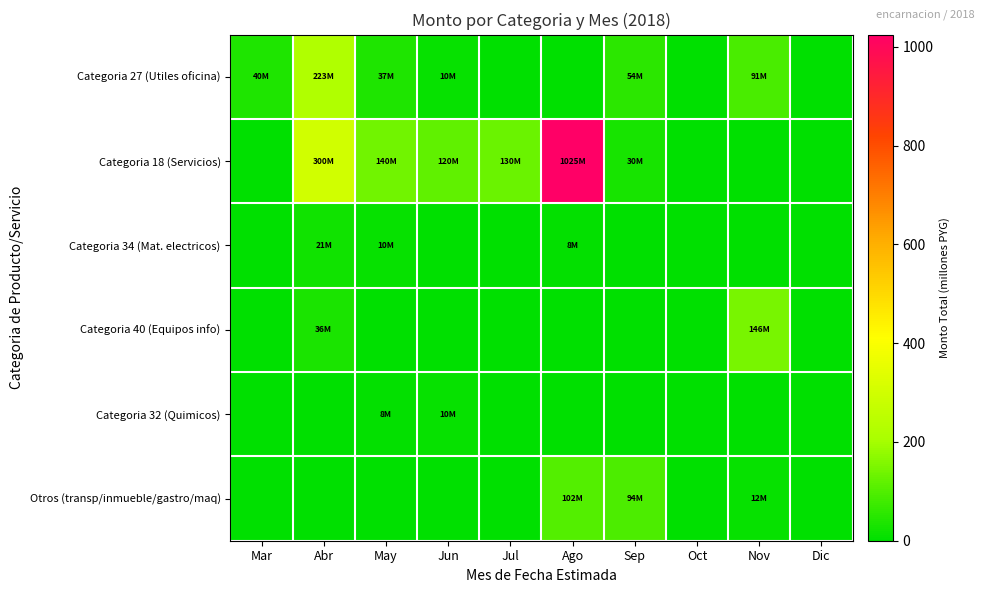

Which series has the largest range (max minus min)?

Categoria 18 (Servicios)